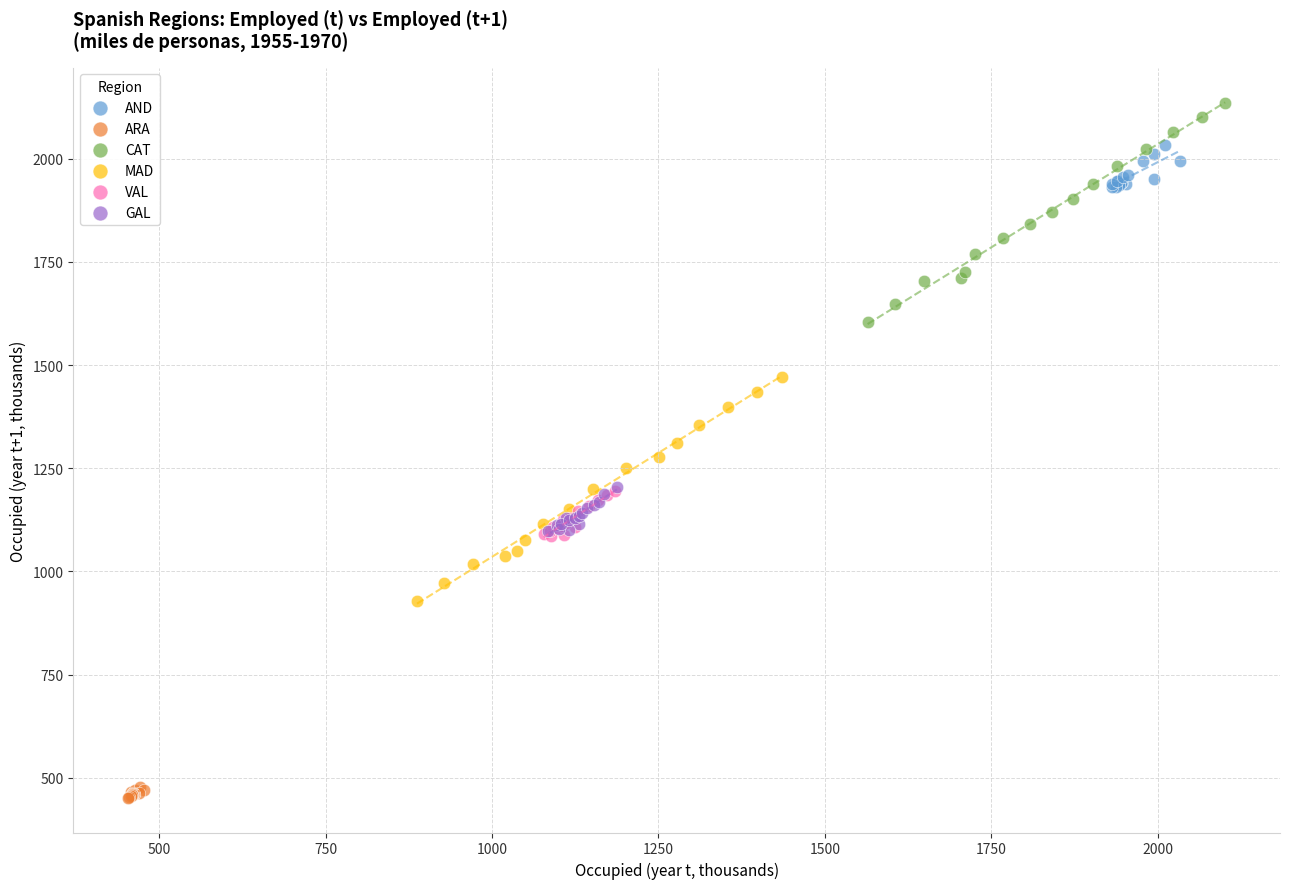

Which series contains the highest Y value?

CAT